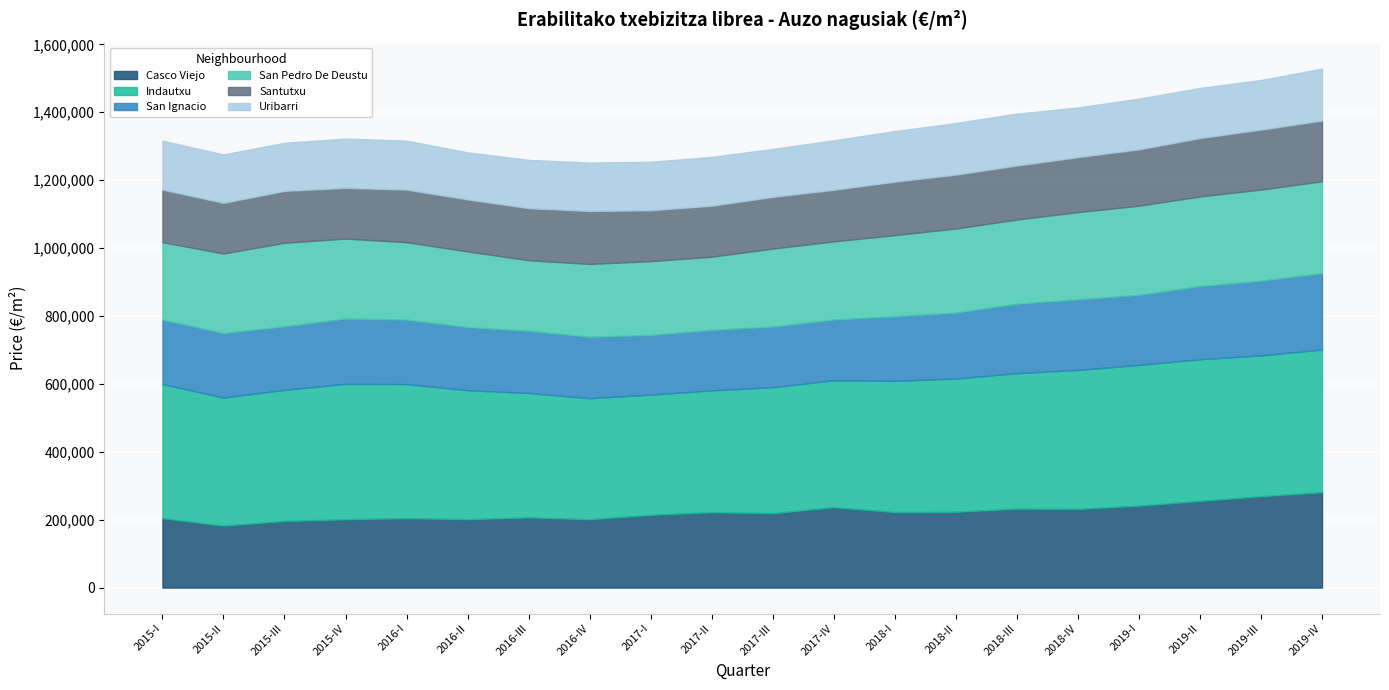

Reading left to right, transcribe all the data shown in this chart.

Casco Viejo: 2015-I=204222	2015-II=182324	2015-III=196242	2015-IV=201214	2016-I=204222	2016-II=201309	2016-III=206858	2016-IV=201115	2017-I=214354	2017-II=221994	2017-III=219176	2017-IV=236689	2018-I=222504	2018-II=223225	2018-III=232332	2018-IV=231555	2019-I=241293	2019-II=255228	2019-III=269173	2019-IV=280734
Indautxu: 2015-I=395084	2015-II=377242	2015-III=385960	2015-IV=398805	2016-I=395084	2016-II=379898	2016-III=366140	2016-IV=356670	2017-I=353958	2017-II=358788	2017-III=370833	2017-IV=374065	2018-I=386293	2018-II=392414	2018-III=399044	2018-IV=409503	2019-I=414540	2019-II=417201	2019-III=414613	2019-IV=420319
San Ignacio: 2015-I=189923	2015-II=189988	2015-III=187364	2015-IV=192350	2016-I=189923	2016-II=185927	2016-III=183256	2016-IV=181105	2017-I=175684	2017-II=178293	2017-III=178495	2017-IV=178775	2018-I=190277	2018-II=194239	2018-III=204740	2018-IV=207856	2019-I=206261	2019-II=215636	2019-III=219962	2019-IV=225084
San Pedro De Deustu: 2015-I=228116	2015-II=234440	2015-III=246103	2015-IV=235490	2016-I=228116	2016-II=222923	2016-III=207936	2016-IV=214334	2017-I=217459	2017-II=215417	2017-III=229922	2017-IV=230147	2018-I=238982	2018-II=247698	2018-III=247960	2018-IV=256954	2019-I=262646	2019-II=264030	2019-III=268466	2019-IV=270610
Santutxu: 2015-I=154866	2015-II=149203	2015-III=152792	2015-IV=149399	2016-I=154866	2016-II=153251	2016-III=153339	2016-IV=156123	2017-I=149975	2017-II=150127	2017-III=152367	2017-IV=151870	2018-I=157446	2018-II=158720	2018-III=159058	2018-IV=161860	2019-I=165999	2019-II=171884	2019-III=176635	2019-IV=178812
Uribarri: 2015-I=144035	2015-II=142519	2015-III=141443	2015-IV=145158	2016-I=144035	2016-II=138535	2016-III=142159	2016-IV=142332	2017-I=142830	2017-II=143859	2017-III=141104	2017-IV=145844	2018-I=148925	2018-II=151854	2018-III=152749	2018-IV=146320	2019-I=149212	2019-II=147515	2019-III=146026	2019-IV=152865